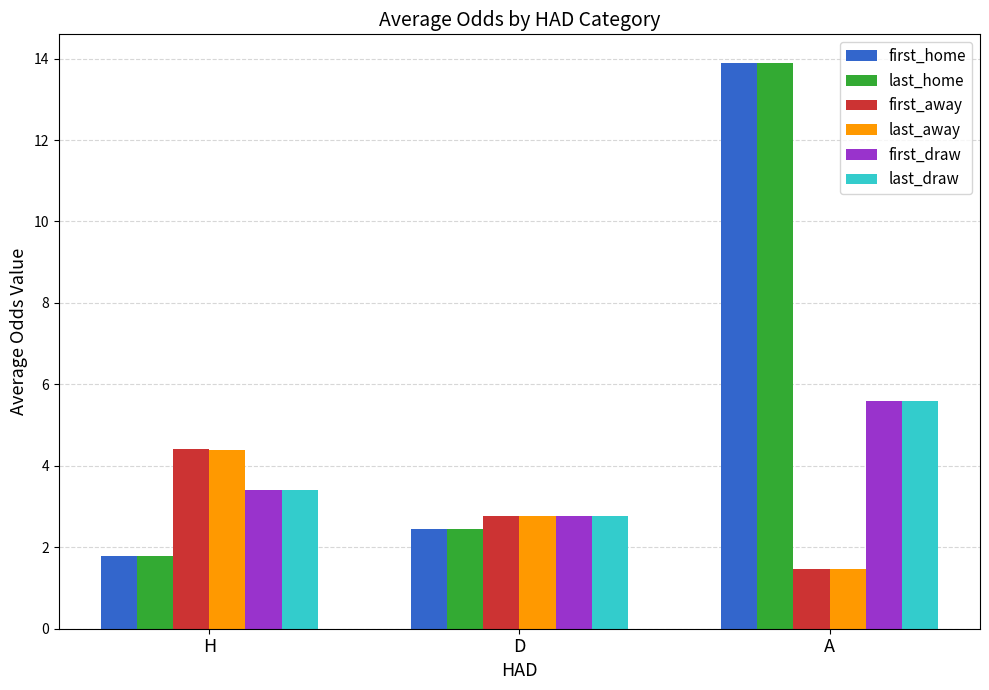

What is the difference between the maximum and minimum values in the first_away series?

2.9